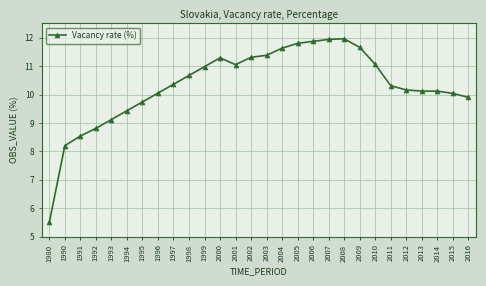

What is the change in value from 2001 to 2008?

+0.9